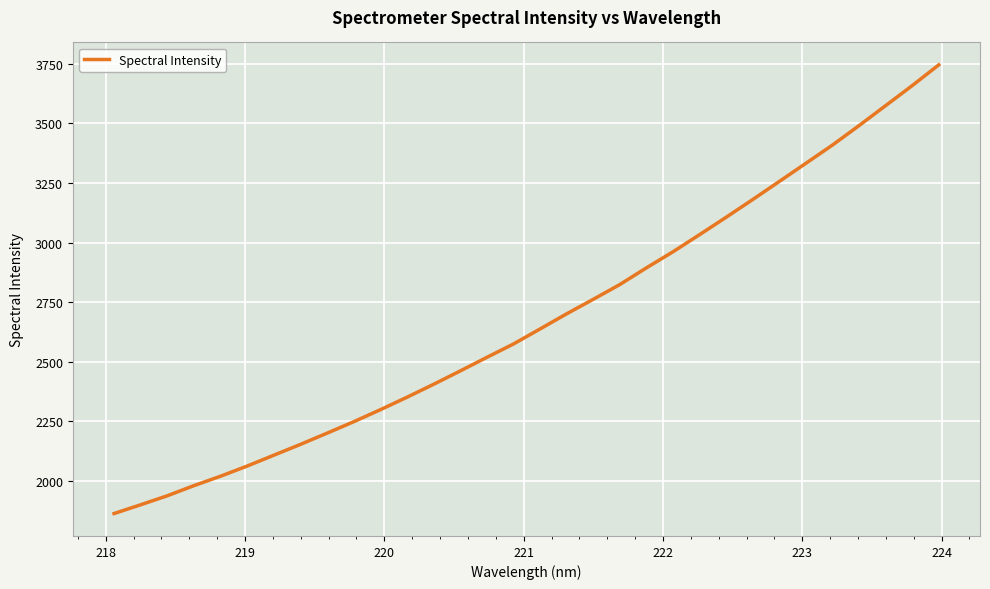

What is the maximum value shown in the chart?

3745.6